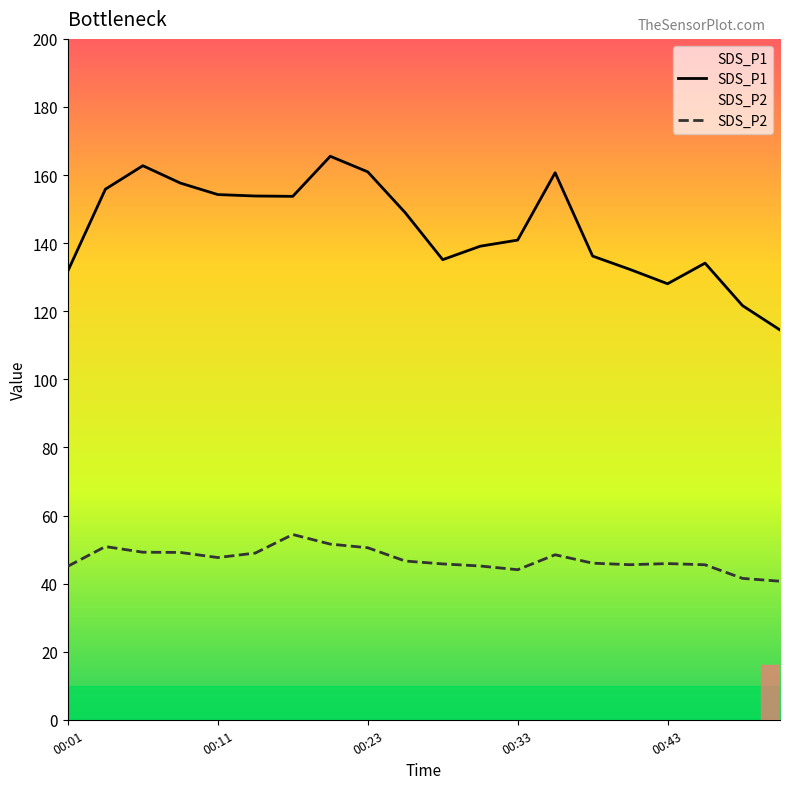

What is the difference between the maximum and minimum values in the SDS_P2 series?

13.7